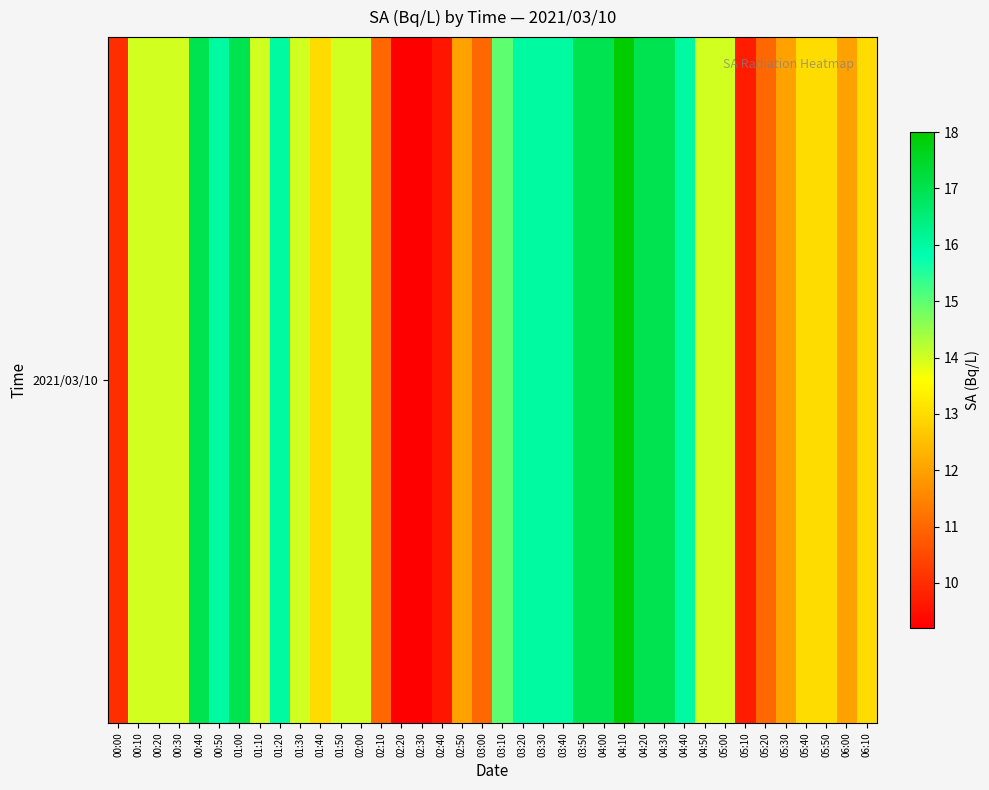

What is the difference between the second highest and second lowest values?

7.8